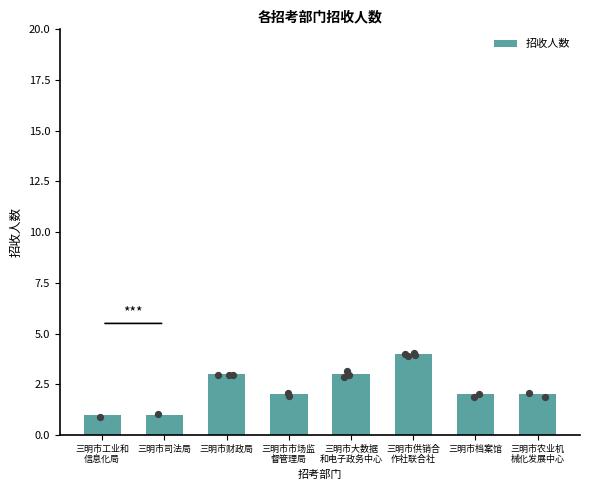

Between 三明市财政局 and 三明市司法局, which is larger?

三明市财政局